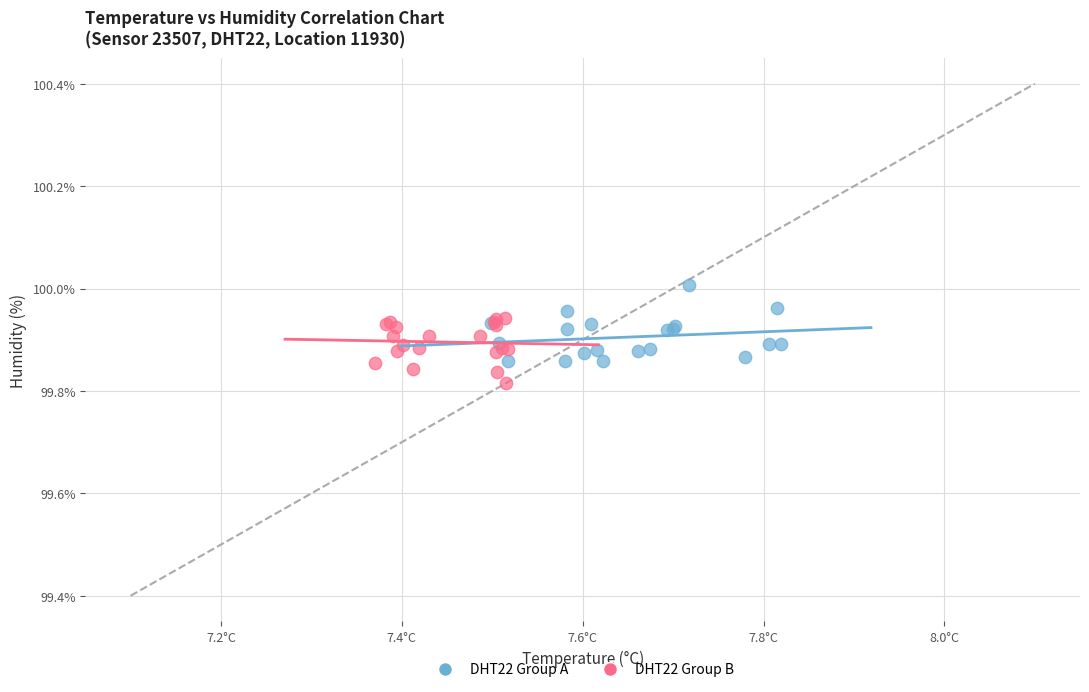

Which series has the widest spread of Y values?

DHT22 Group A